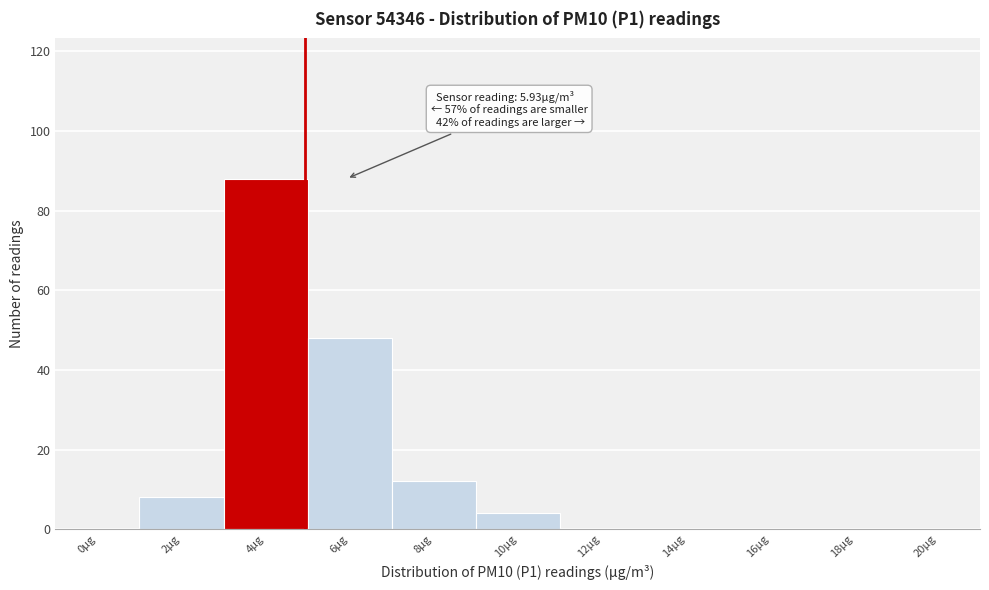

Reading right to left, what are all the values shown in this chart?

20µg=0	18µg=0	16µg=0	14µg=0	12µg=0	10µg=4	8µg=12	6µg=48	4µg=88	2µg=8	0µg=0